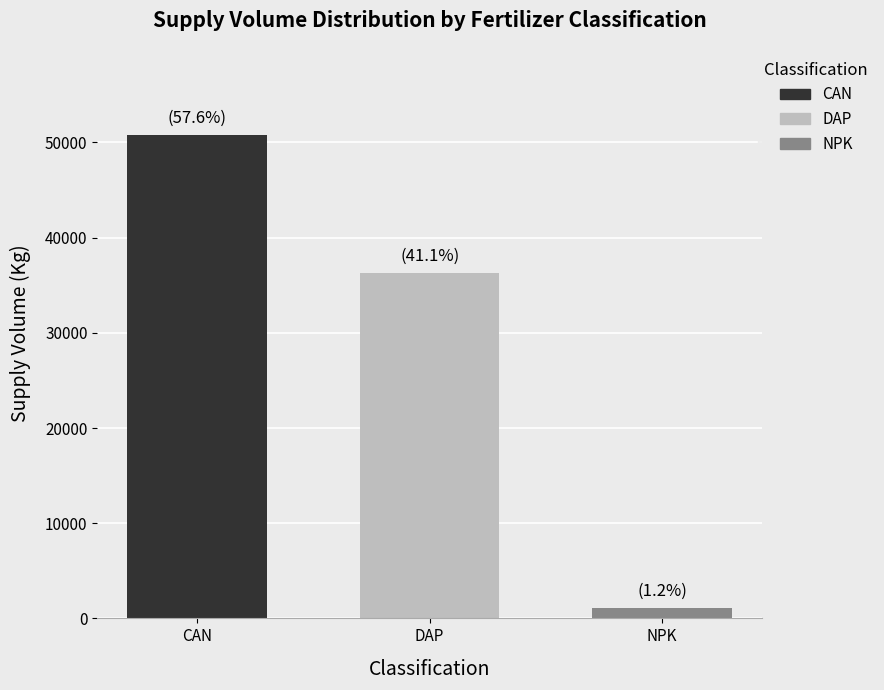

What is the maximum value shown in the chart?

50800